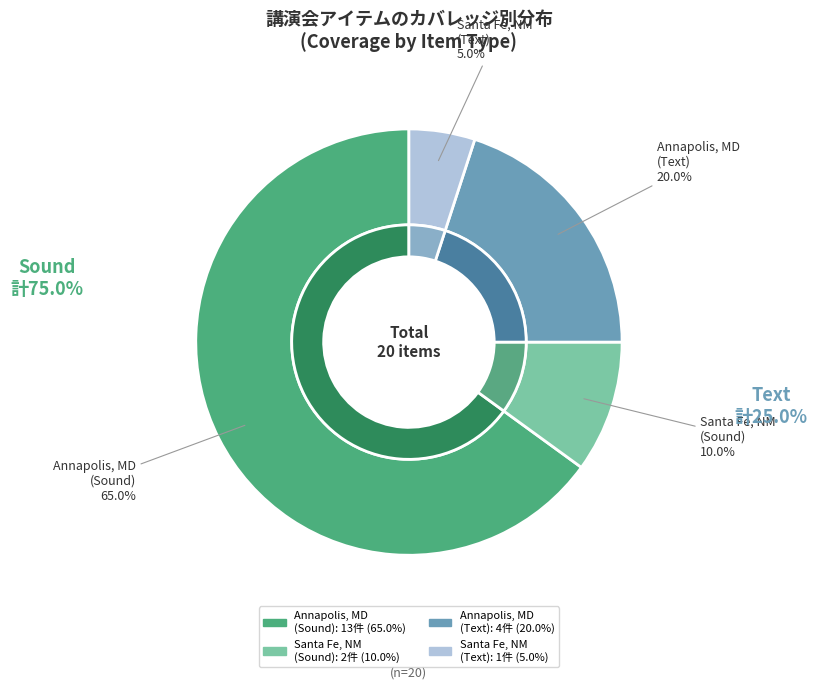

Which slice is the smallest?

Santa Fe, NM (text)